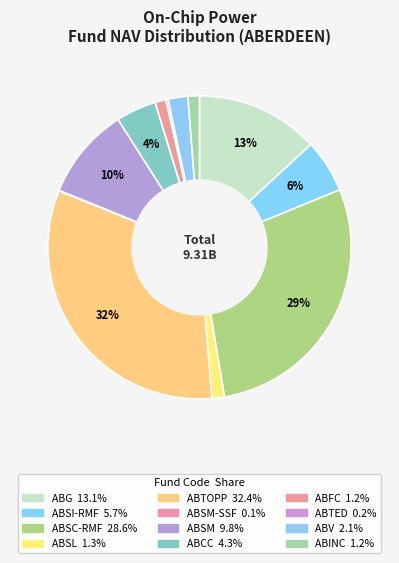

To the nearest percent, what is the average slice percentage?

8%